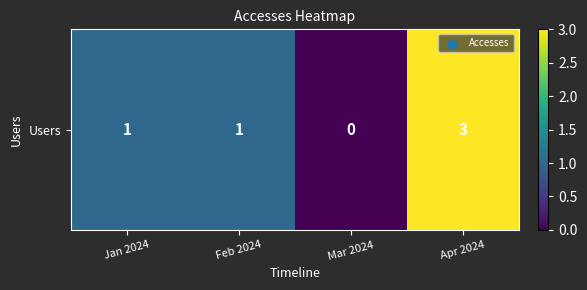

Which label corresponds to the largest value in the chart?

Apr 2024